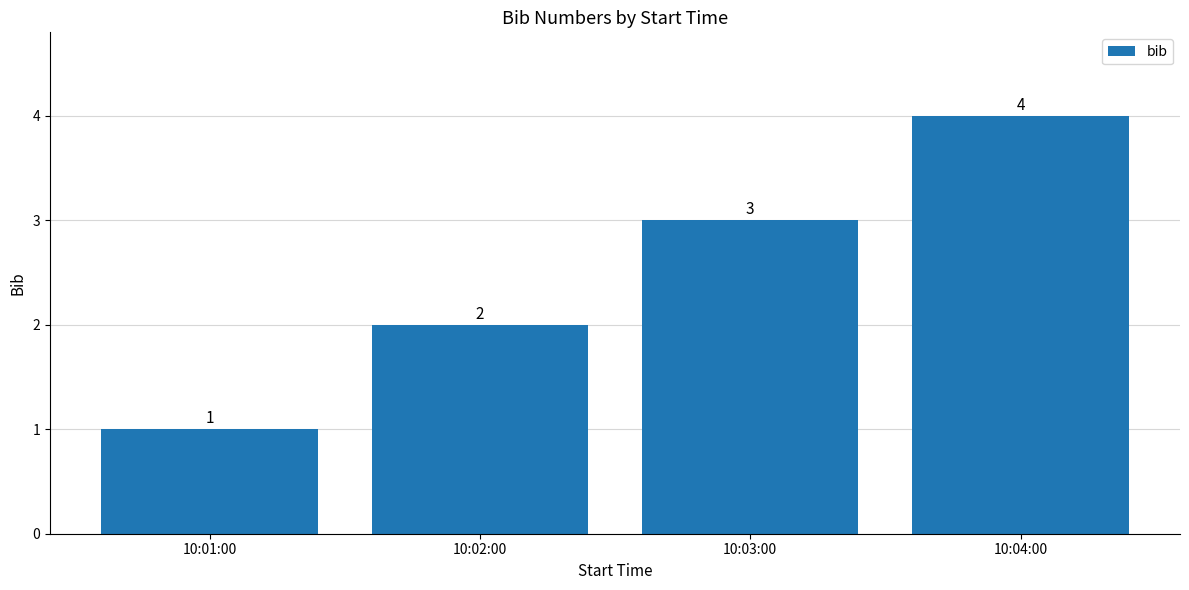

What is the smallest value displayed?

1